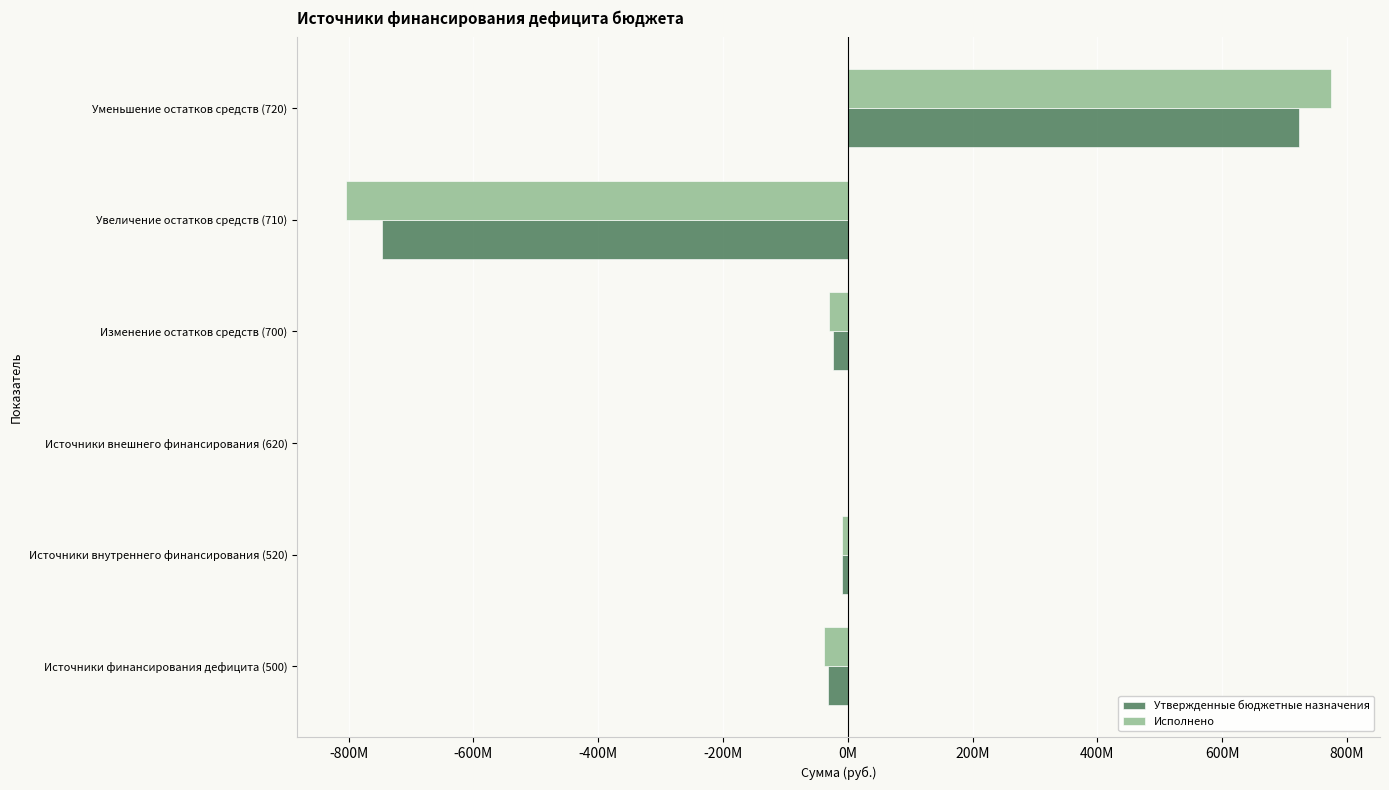

What is the maximum value for Утвержденные бюджетные назначения?

723190610.9